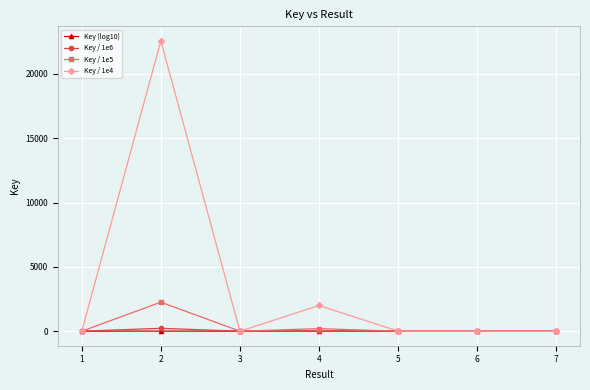

What are all the series names shown in the legend?

Key (log10), Key / 1e6, Key / 1e5, Key / 1e4